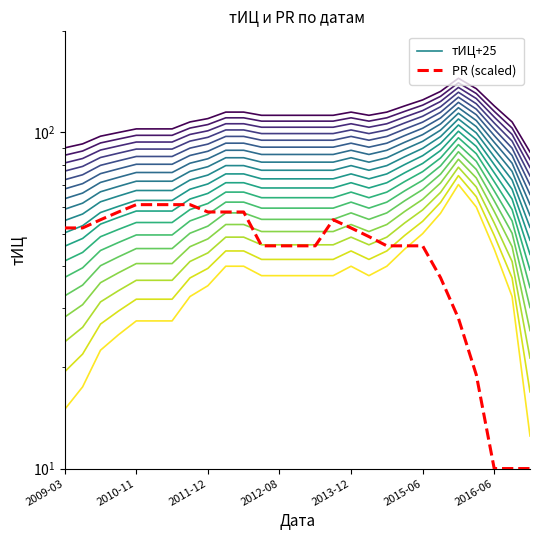

List the series in order of their peak value, highest first.

тИЦ+25, PR (scaled)